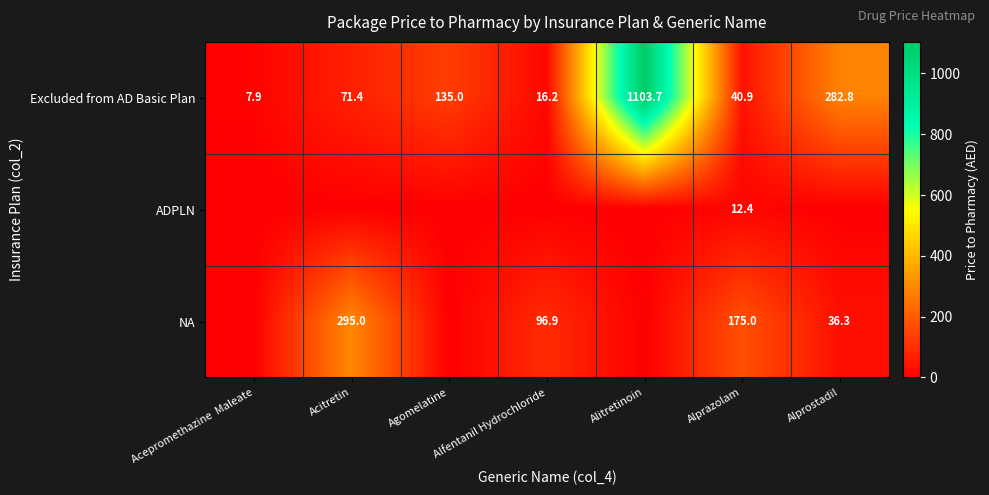

The NA series shows 50.4 at Alprazolam. True or false?

False